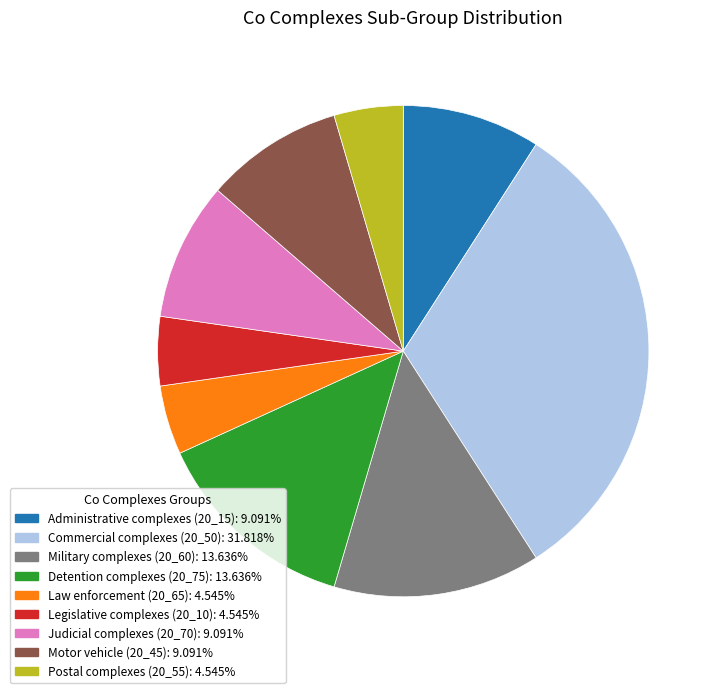

Is there a majority slice in this chart?

No